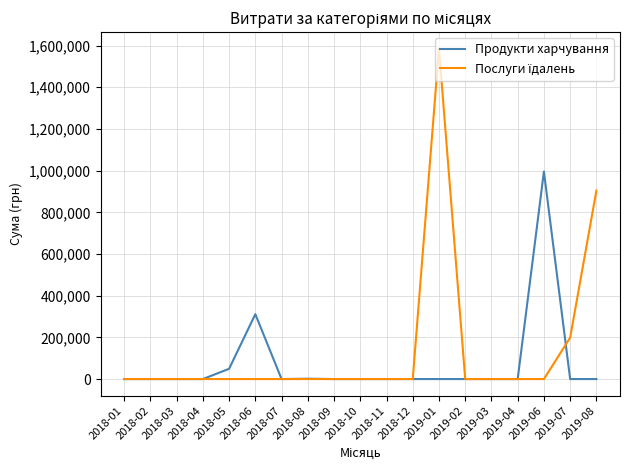

At which category is the sum across all series the highest?

2019-01